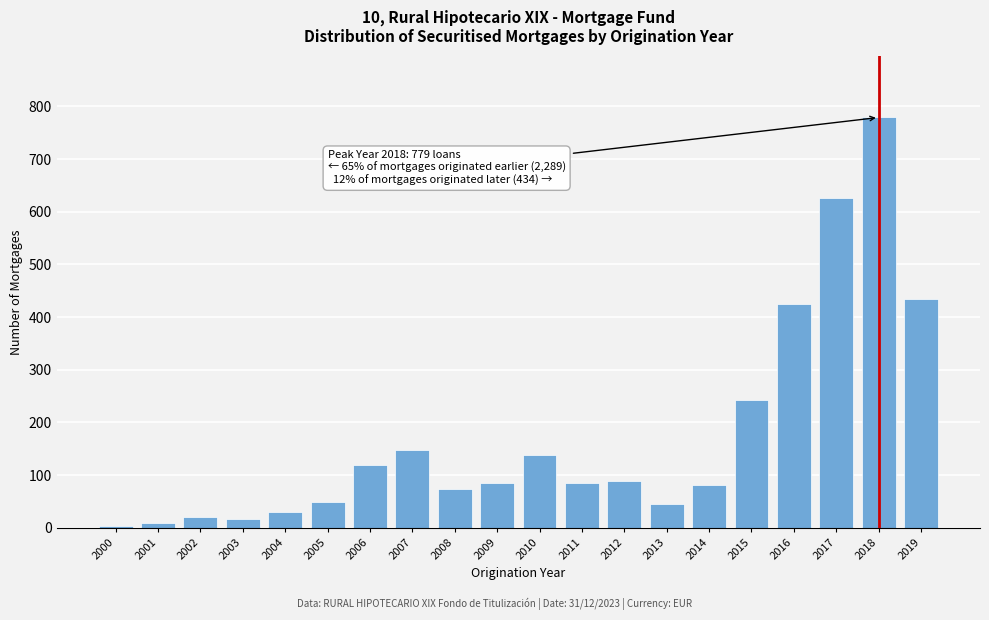

Where is the data nearest to the value 391?

2016